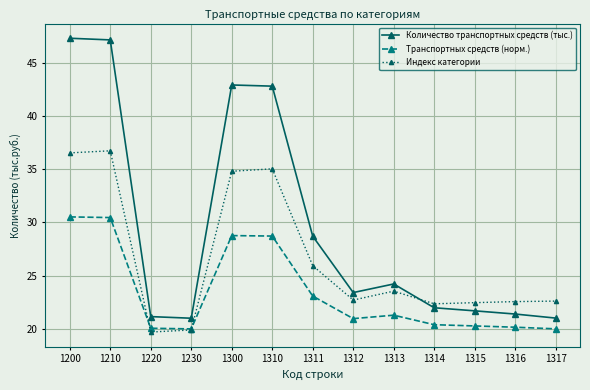

What is the sum of all Индекс категории values?

344.9